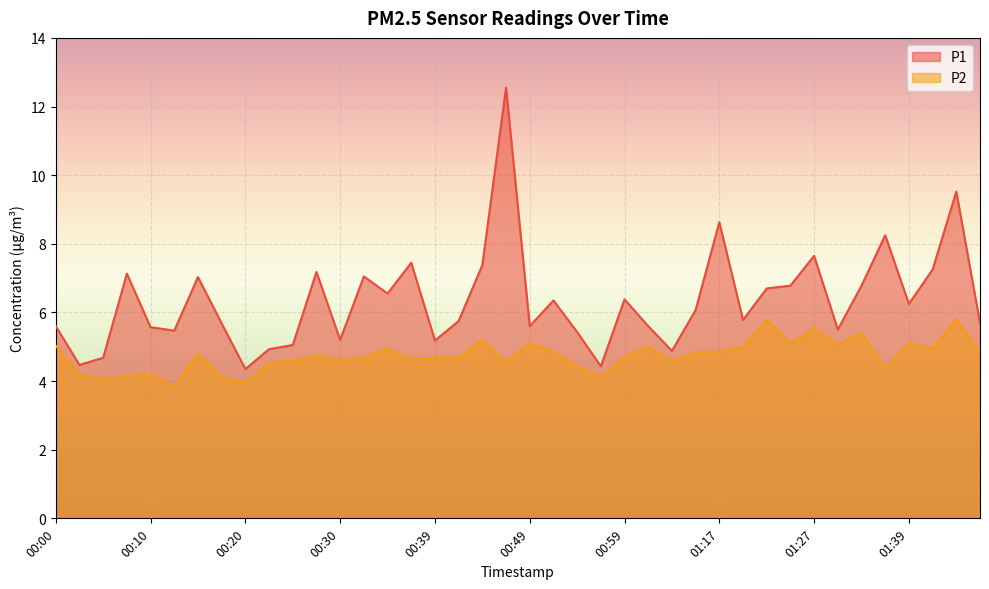

Rank the categories by P1 value from lowest to highest.

00:20, 00:57, 00:03, 00:05, 01:04, 00:22, 00:25, 00:39, 00:30, 00:54, 00:13, 01:29, 00:10, 00:00, 00:49, 01:02, 00:17, 01:46, 00:42, 01:19, 01:12, 01:39, 00:52, 00:59, 00:35, 01:22, 01:24, 01:32, 00:15, 00:32, 00:08, 00:27, 01:41, 00:44, 00:37, 01:27, 01:36, 01:17, 01:44, 00:47